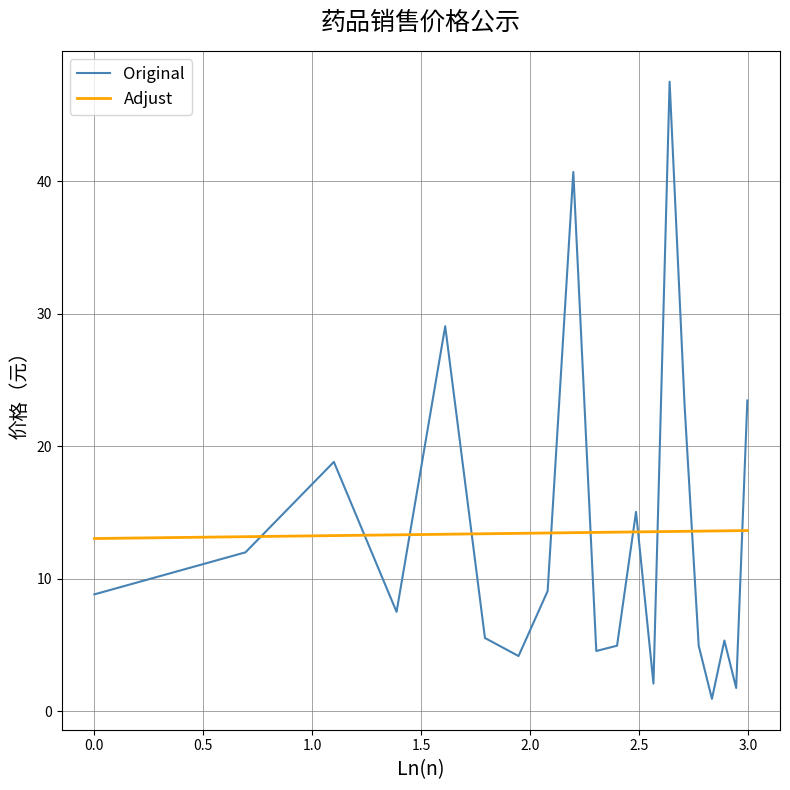

Which series has the widest spread of values?

Original